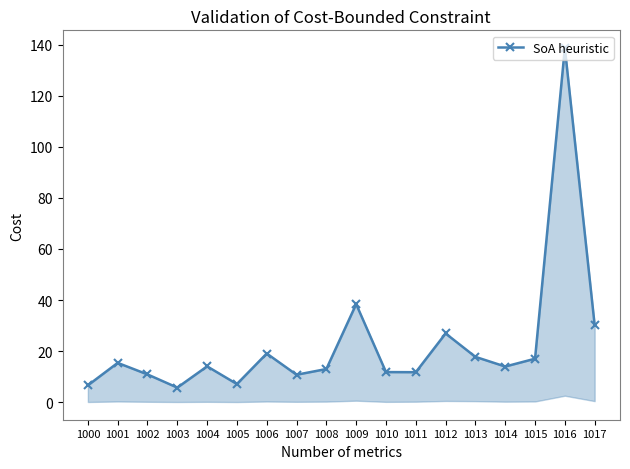

How many lines are shown in the chart?

1